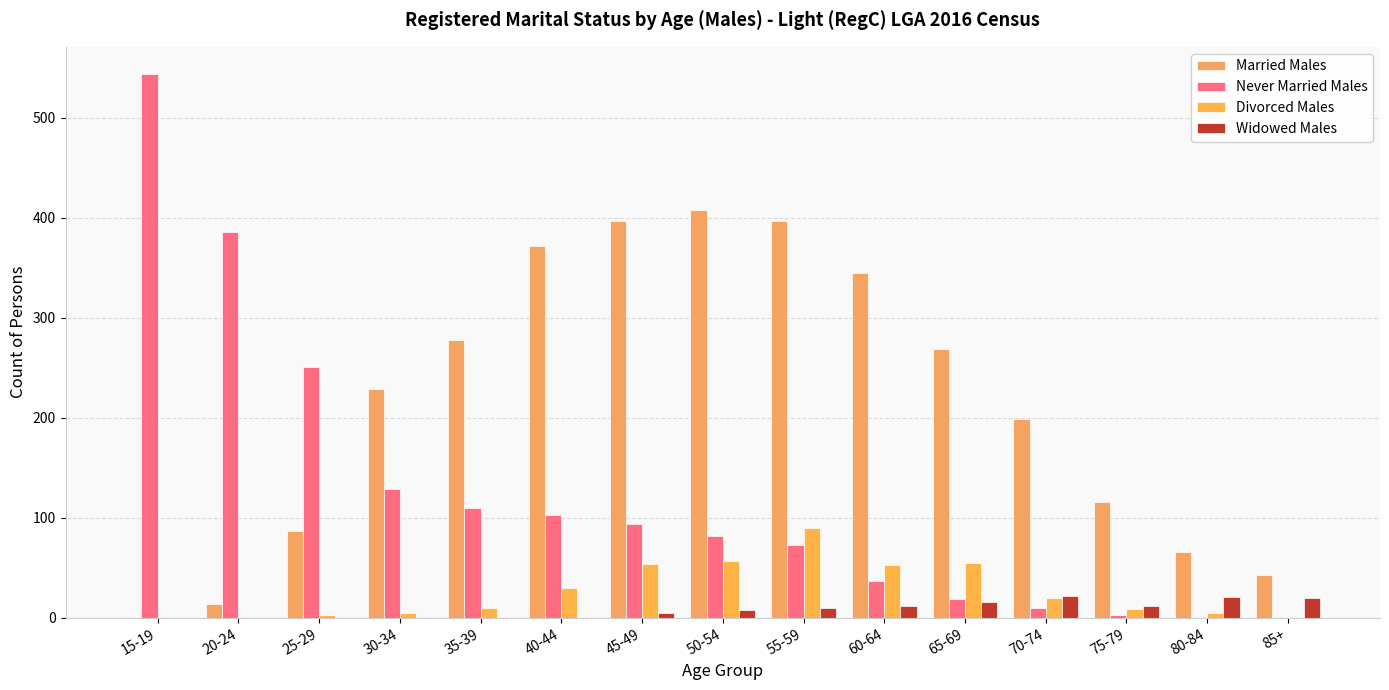

What is the sum of the Divorced Males values at 25-29 and 35-39?

13